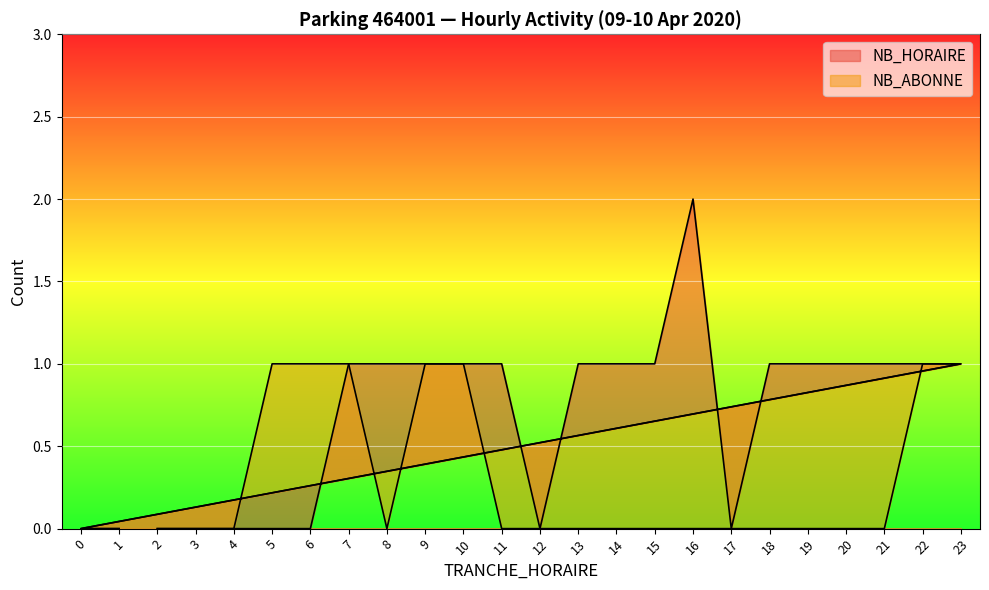

How many data points in NB_HORAIRE are less than 1?

9